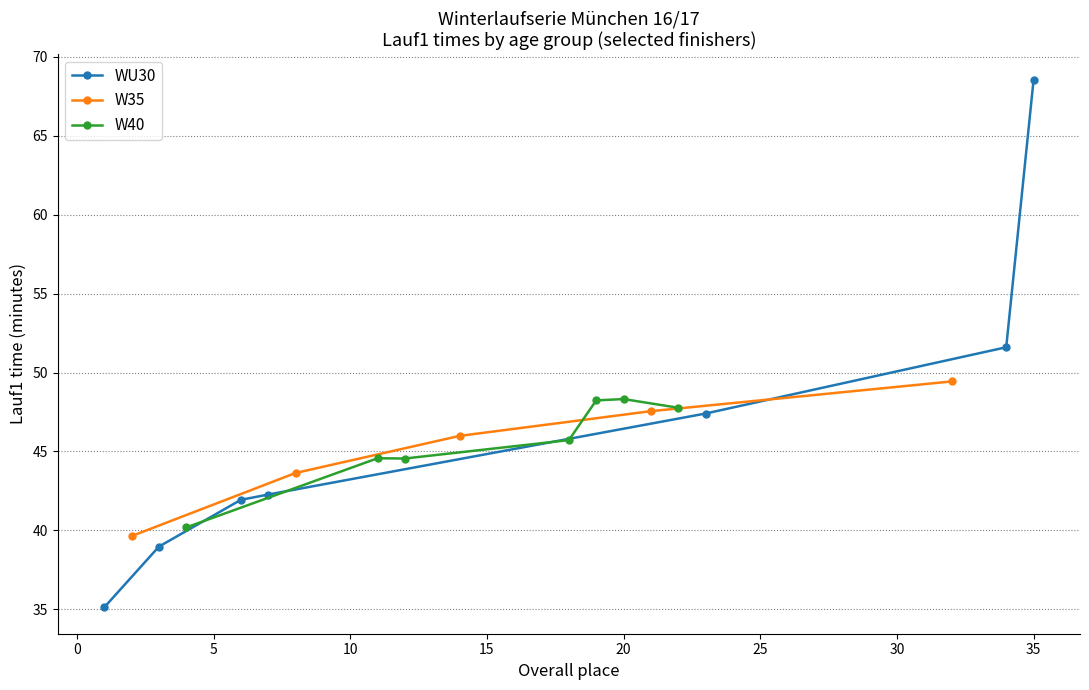

The value of WU30 at 4 is 61. True or false?

False